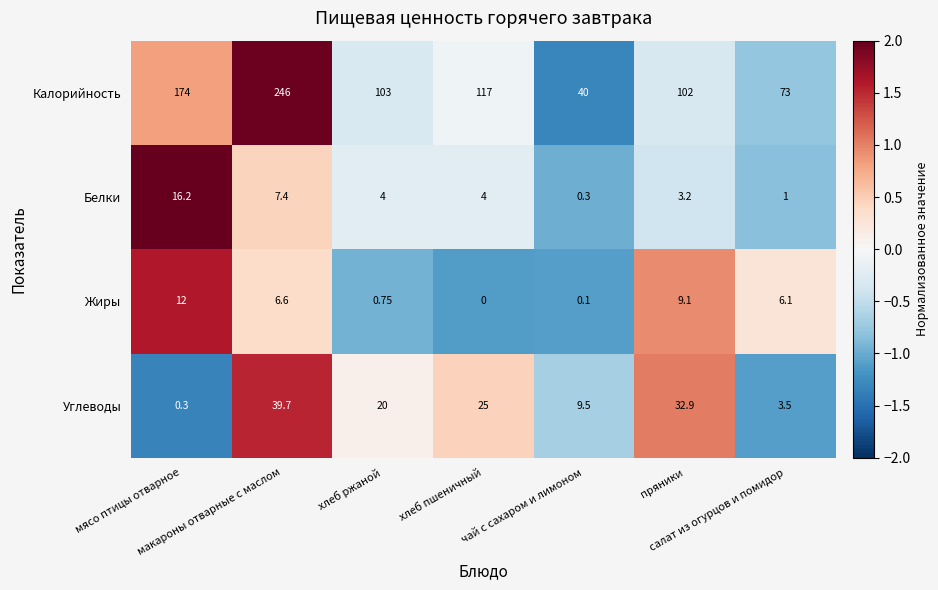

Rank the series by their maximum value, from highest to lowest.

Калорийность, Углеводы, Белки, Жиры